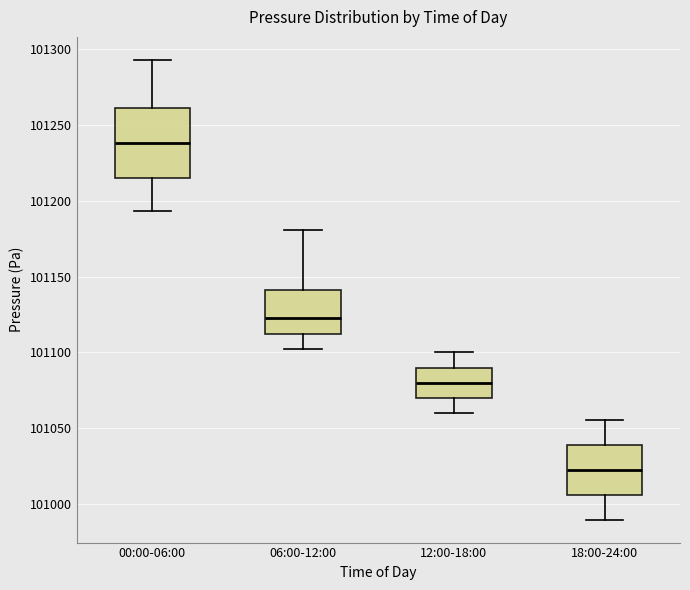

Which box's median line is the highest?

00:00-06:00